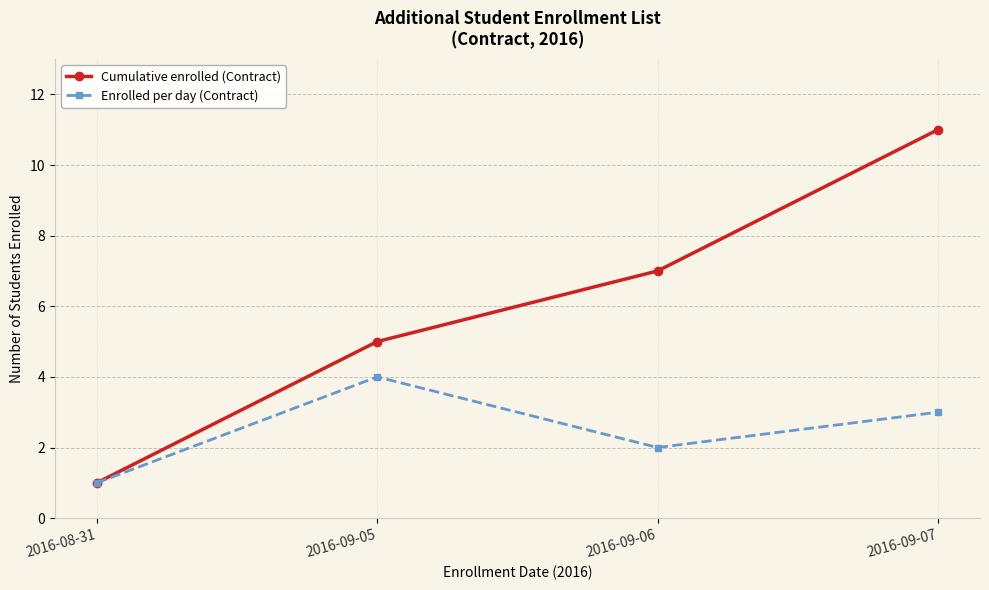

Which series has the largest range (max minus min)?

Cumulative enrolled (Contract)